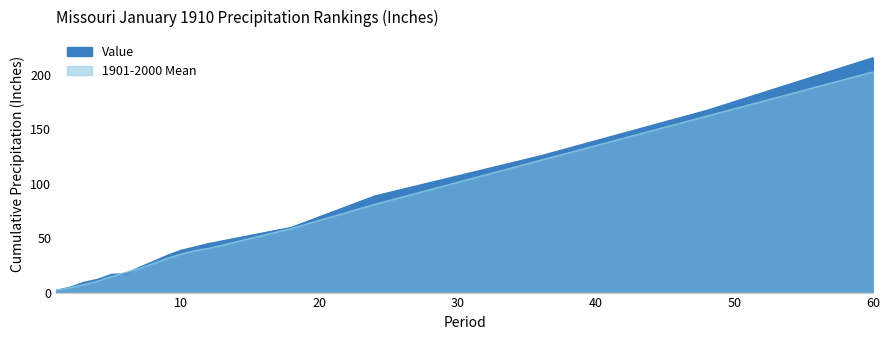

Reading left to right, transcribe all the data shown in this chart.

Value: 2.0	4.8	9.4	12.1	16.7	17.2	23.1	28.5	34.0	38.8	41.8	45.0	59.9	88.7	125.7	167.5	215.8
1901-2000 Mean: 2.1	4.4	7.3	10.5	14.6	18.4	22.1	26.7	31.3	35.3	38.5	40.5	58.9	81.1	121.7	162.2	202.8